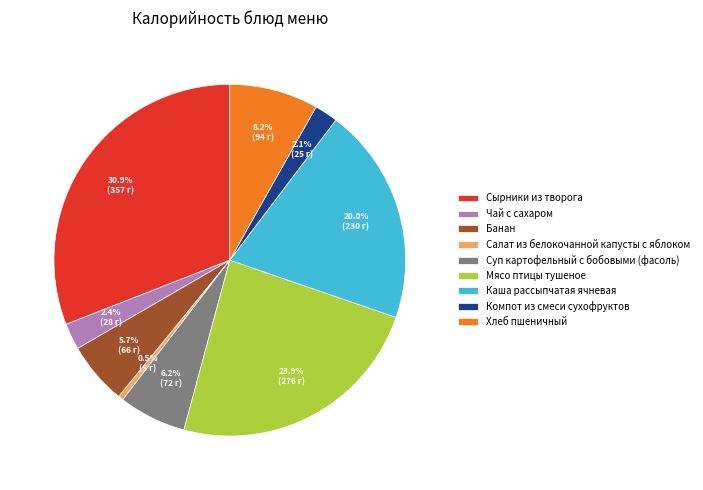

What is the smallest slice in the pie chart?

Салат из белокочанной капусты с яблоком